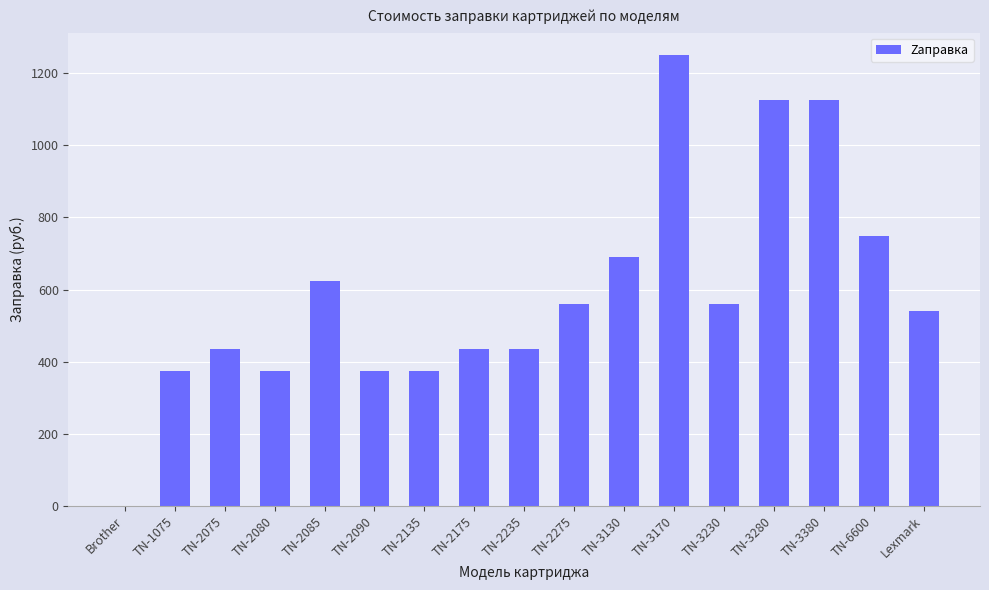

How many values are above zero?

16